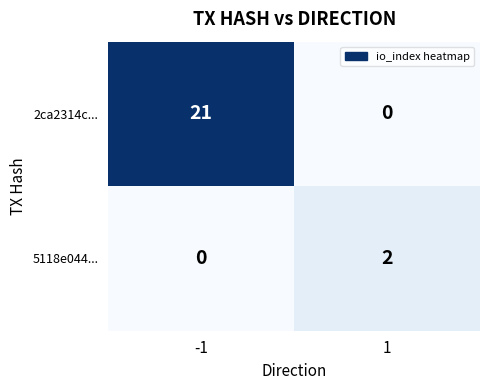

At 1, list the series in order from smallest to largest.

2ca2314c..., 5118e044...